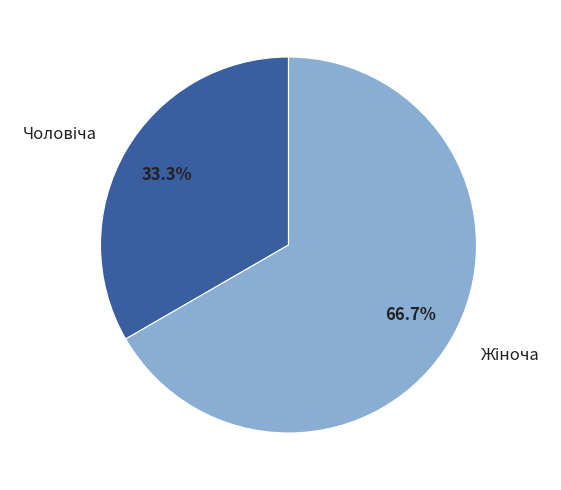

Is there any slice that represents more than half of the pie?

Yes